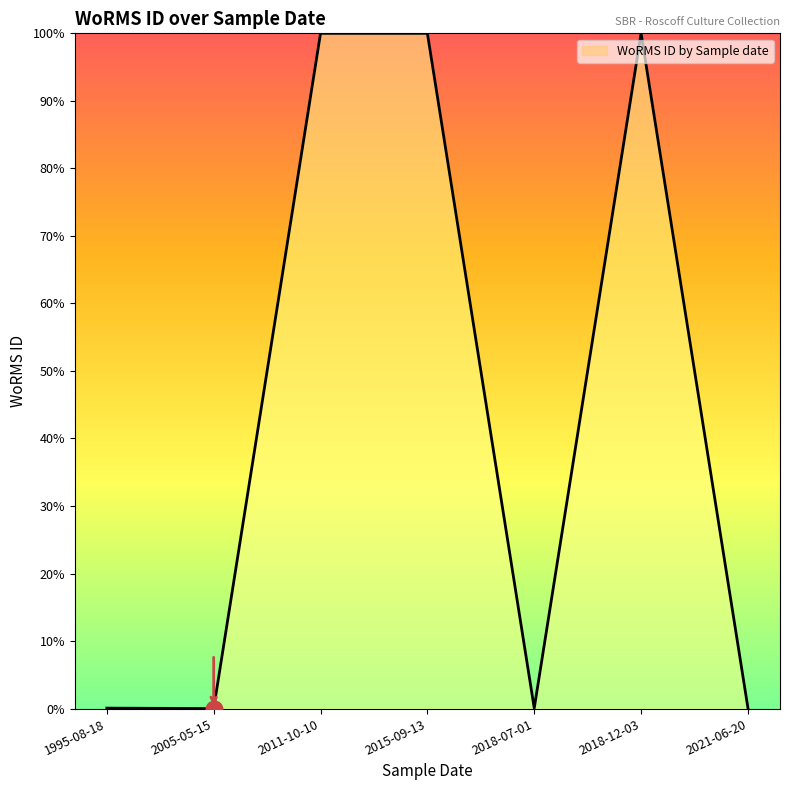

Approximately how many times larger is the value at 2018-12-03 compared to 2015-09-13?

1.0